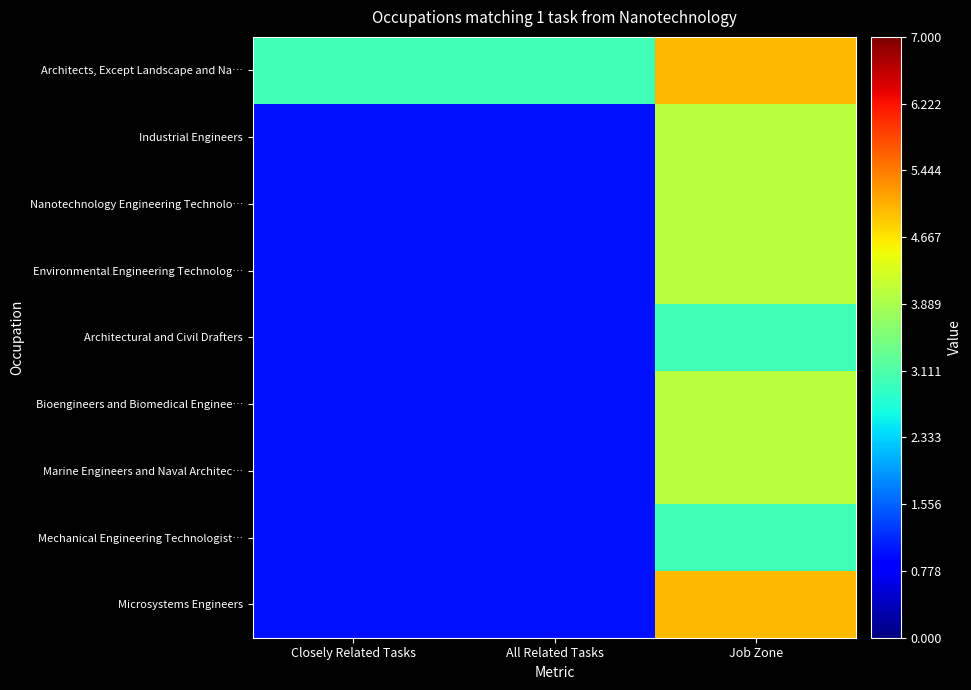

At which category is the sum across all series the highest?

Job Zone